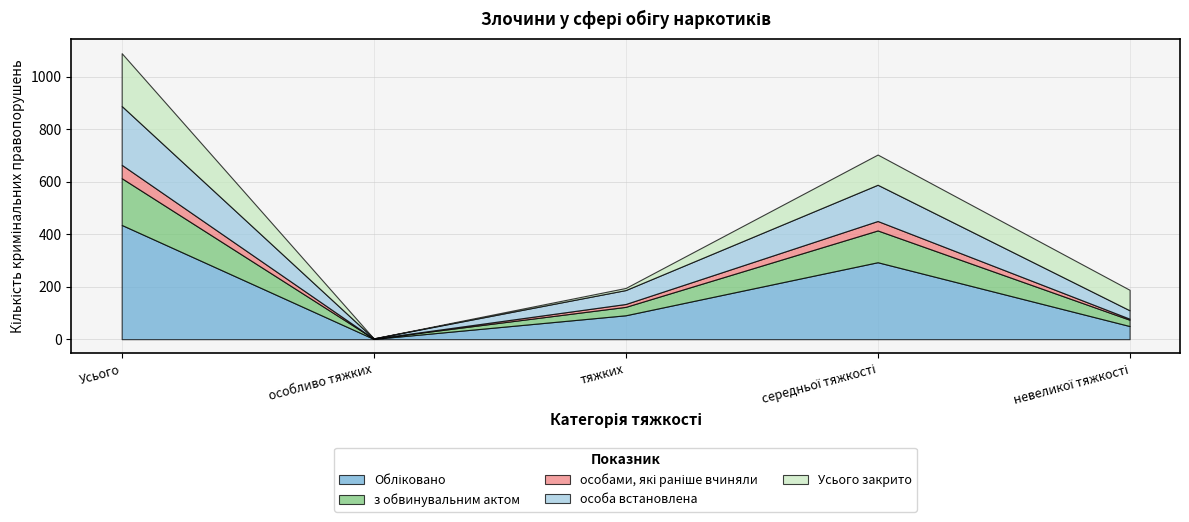

At which category does the chart reach its peak across all series?

Усього